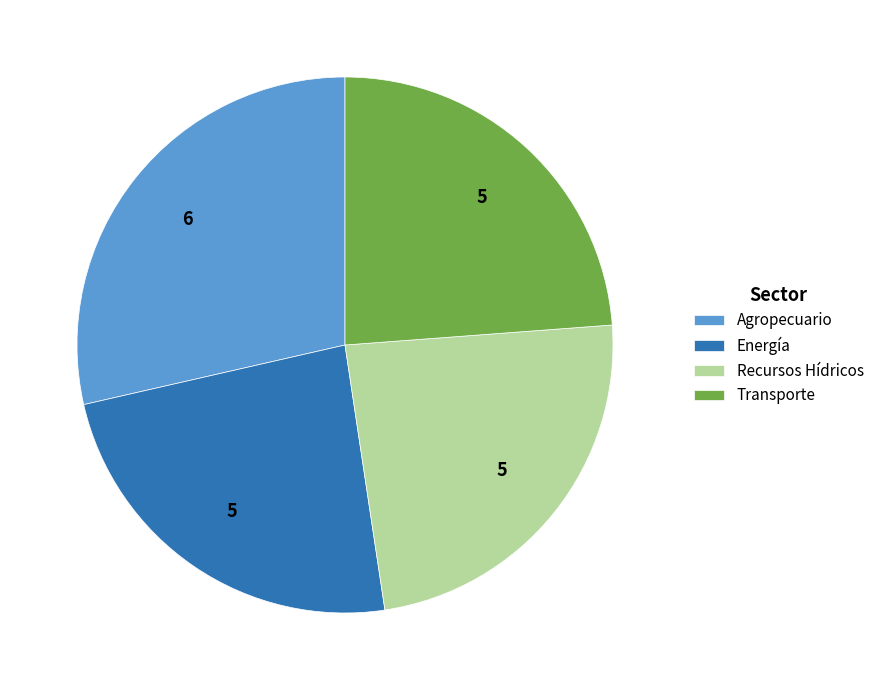

Count the number of slices in the pie.

4